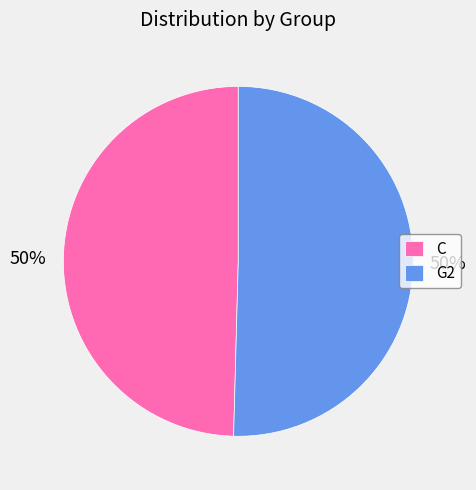

To the nearest percent, what is the combined percentage of G2 and C?

100%